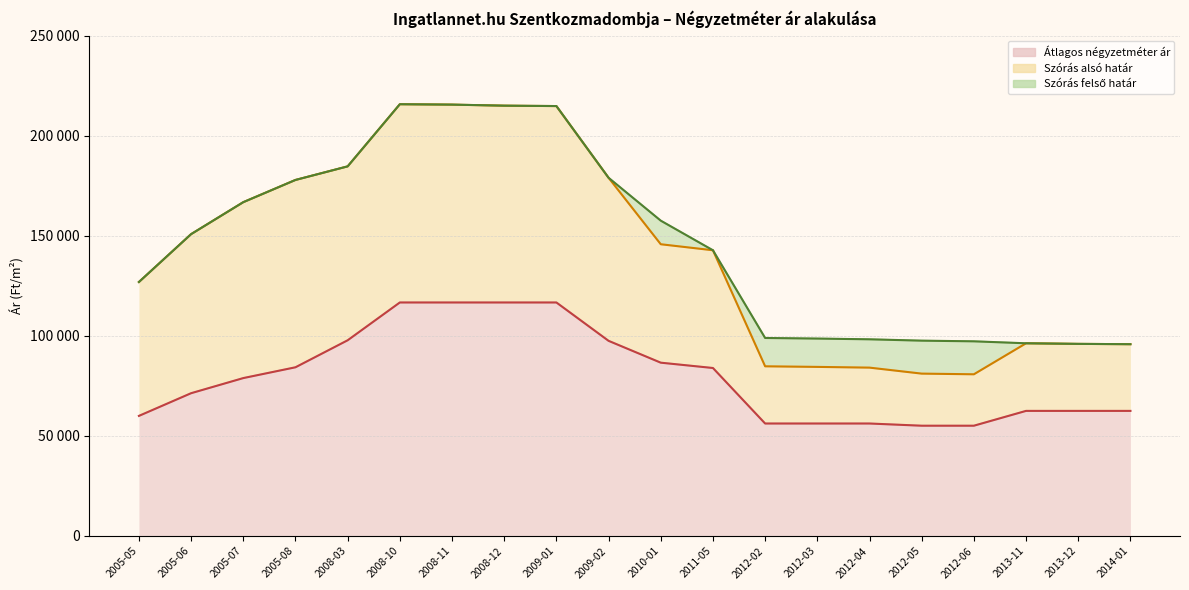

True or false: Átlagos négyzetméter ár has more than 0 interior local peaks.

False